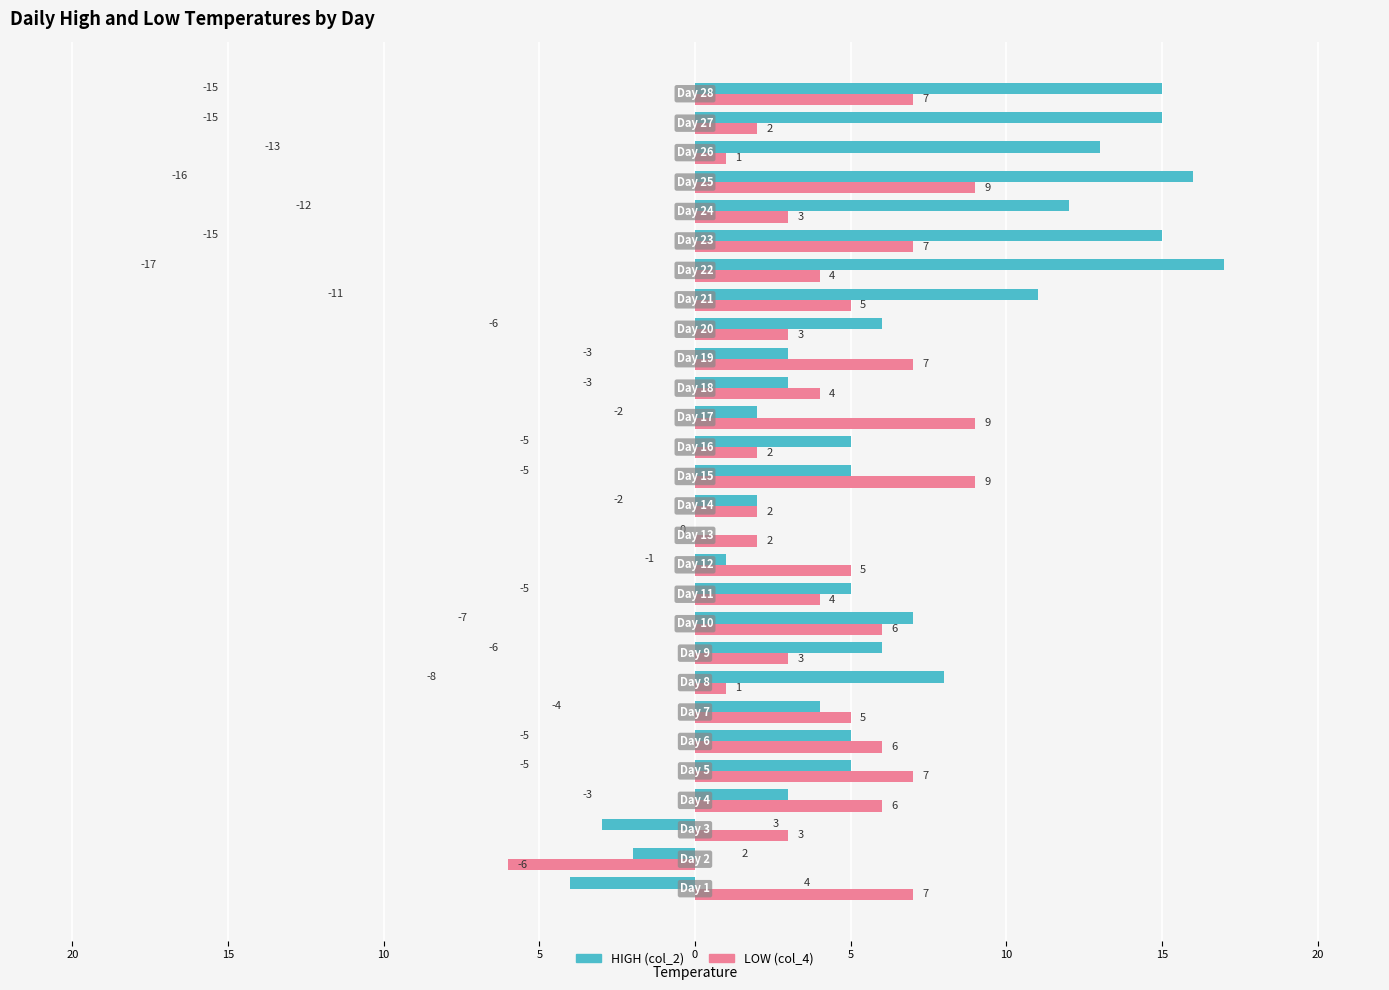

At how many categories does at least one series exceed 6?

15